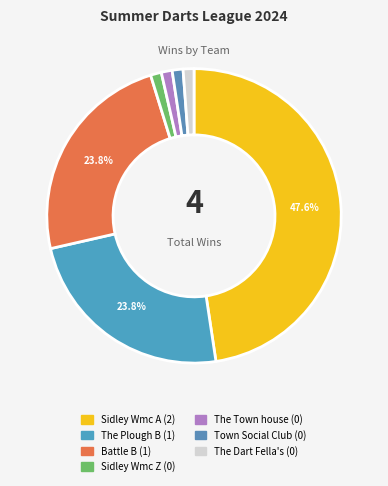

Which category has the smallest portion of the pie?

Sidley Wmc Z